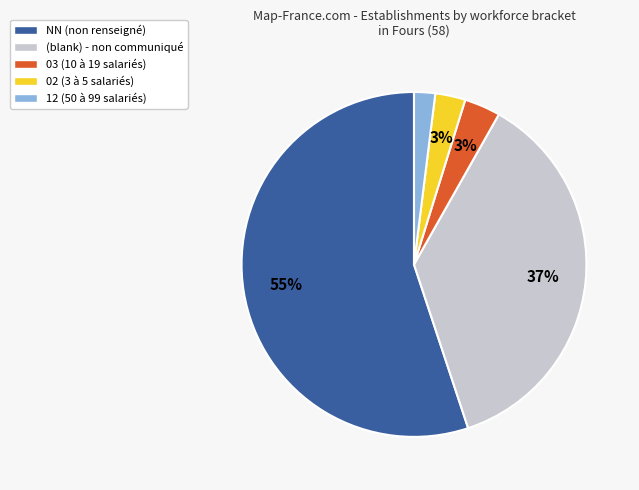

Is the sum of 12 (50 à 99 salariés) and 03 (10 à 19 salariés) greater than half?

No